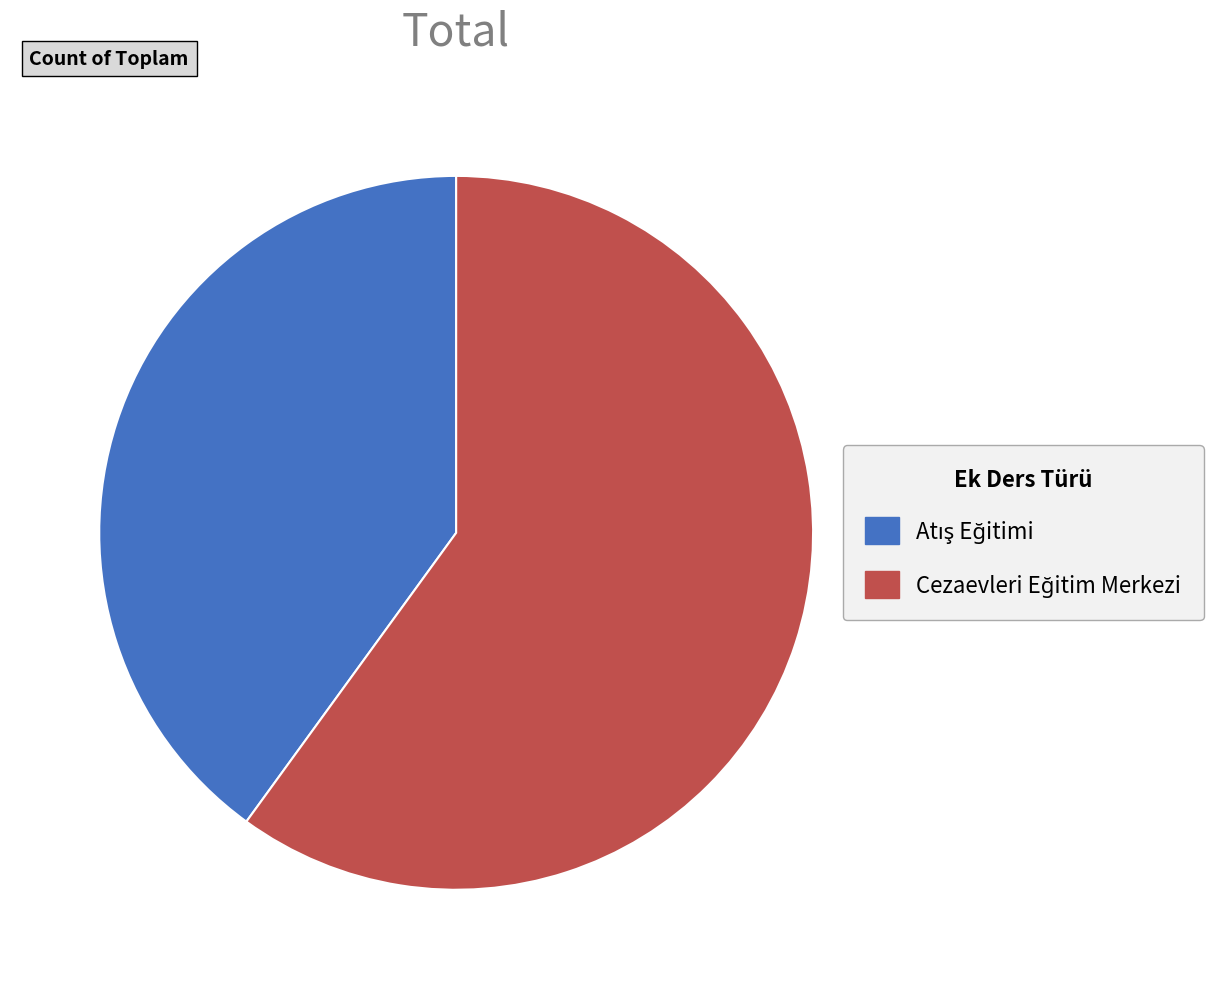

Is there a majority slice in this chart?

Yes